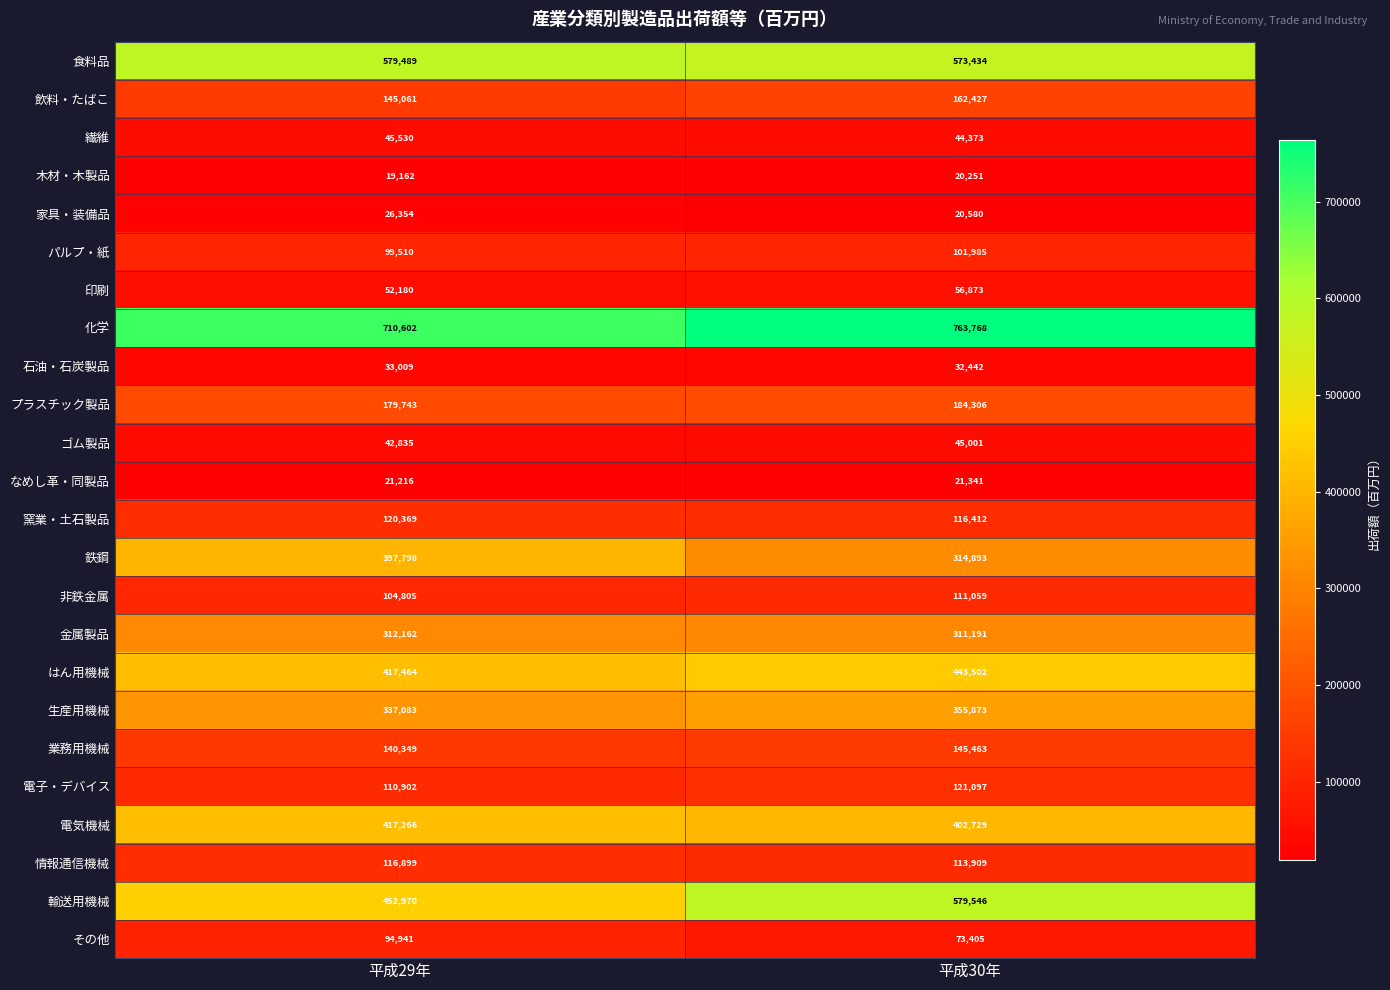

Rank the series at 平成29年 from lowest to highest value.

木材・木製品, なめし革・同製品, 家具・装備品, 石油・石炭製品, ゴム製品, 繊維, 印刷, その他, パルプ・紙, 非鉄金属, 電子・デバイス, 情報通信機械, 窯業・土石製品, 業務用機械, 飲料・たばこ, プラスチック製品, 金属製品, 生産用機械, 鉄鋼, 電気機械, はん用機械, 輸送用機械, 食料品, 化学